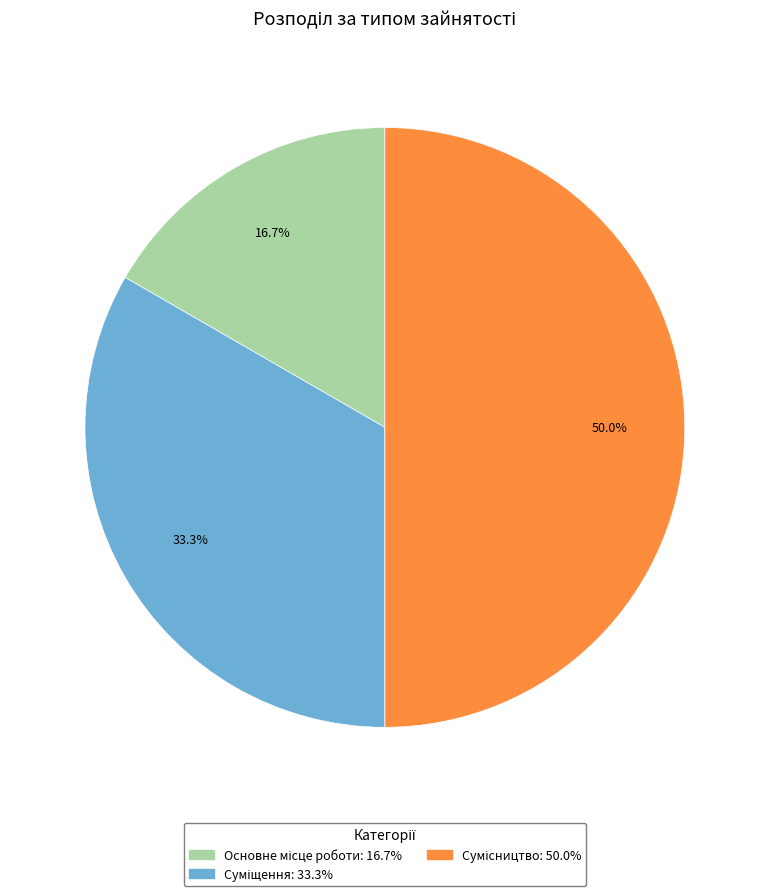

Count the number of slices in the pie.

3